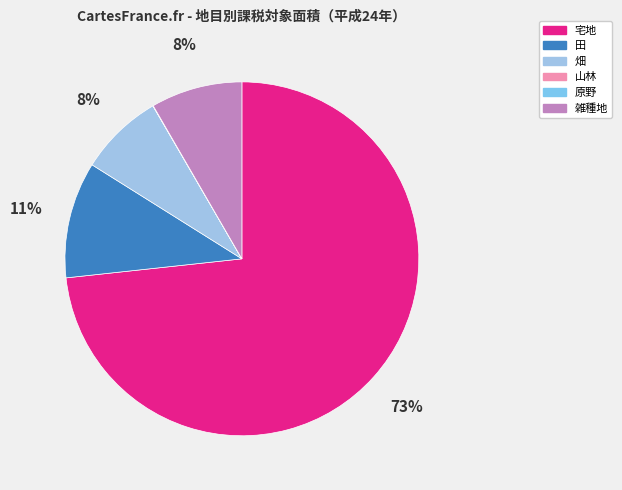

The 山林 slice represents 11% of the pie. True or false?

False